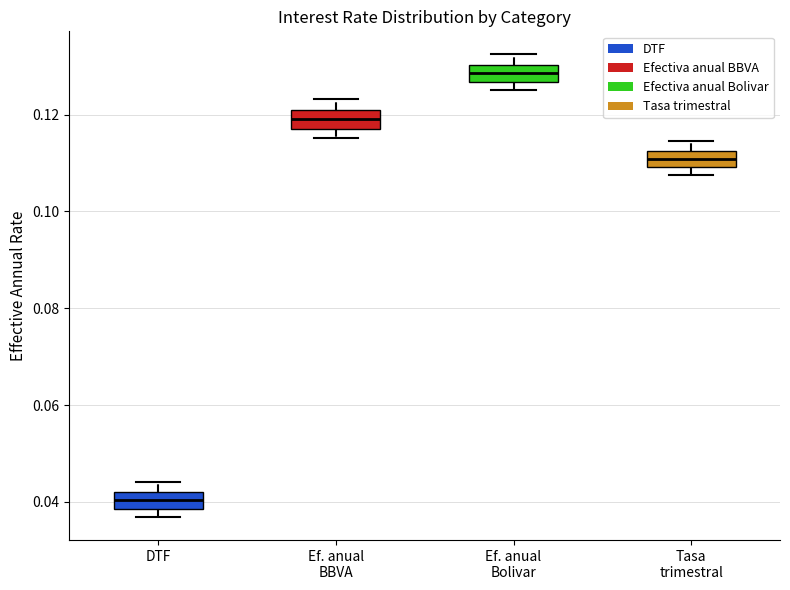

Reading left to right, read every box against the y-axis: the position of its median line, the range the box covers, and the ends of its whiskers. The values are not printed on the chart, so give them approximately, as read against the axis.

DTF: median 0.040, box 0.038 to 0.042, whiskers 0.036 to 0.044
Ef. anual BBVA: median 0.120 (inside the box), box 0.118 to 0.120, whiskers 0.116 to 0.124
Ef. anual Bolivar: median 0.128, box 0.126 to 0.130, whiskers 0.126 (just below the box's lower edge) to 0.132
Tasa trimestral: median 0.110 (inside the box), box 0.110 to 0.112, whiskers 0.108 to 0.114